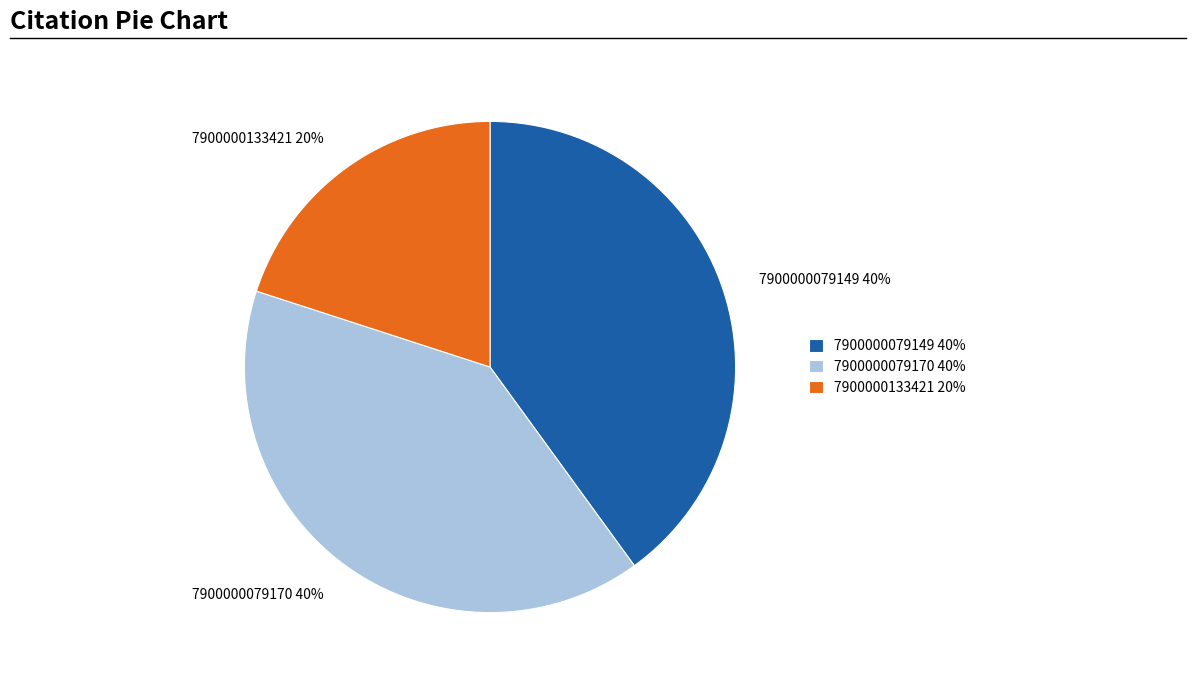

Is it true that 7900000133421 is 13% of the pie?

False